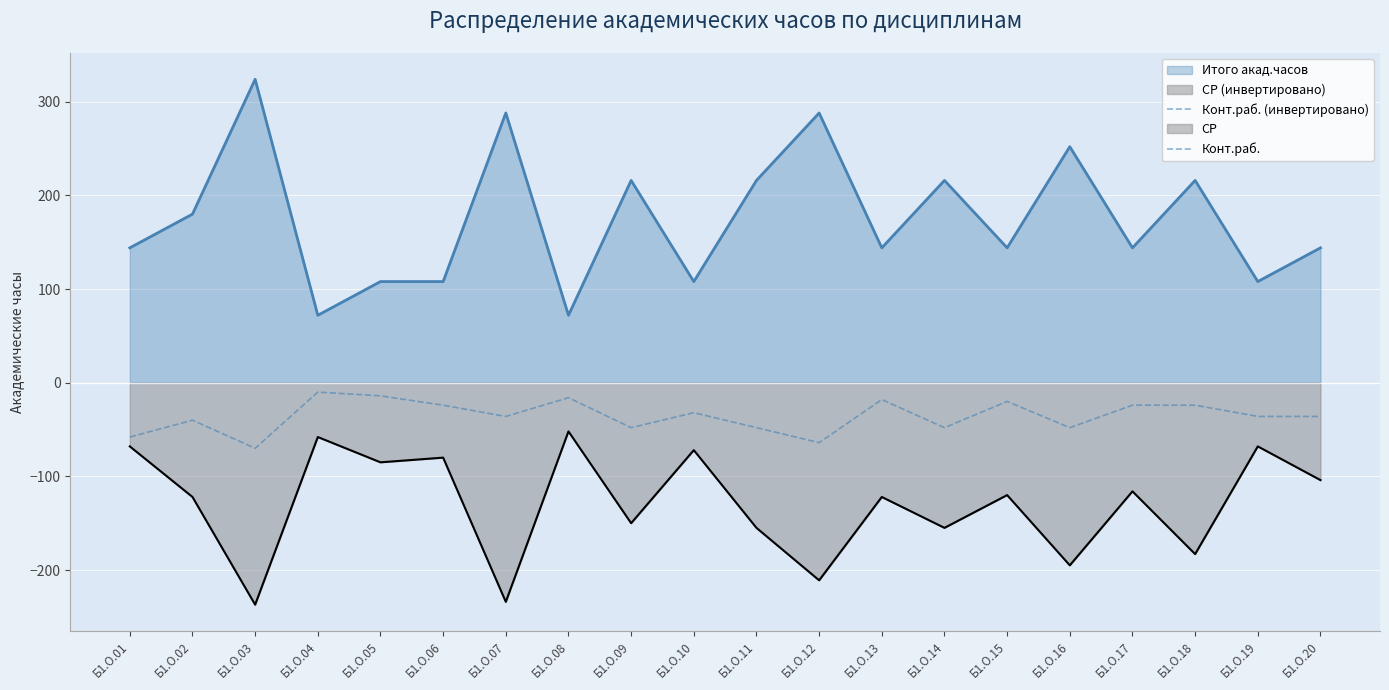

How many data points are above -36?

9